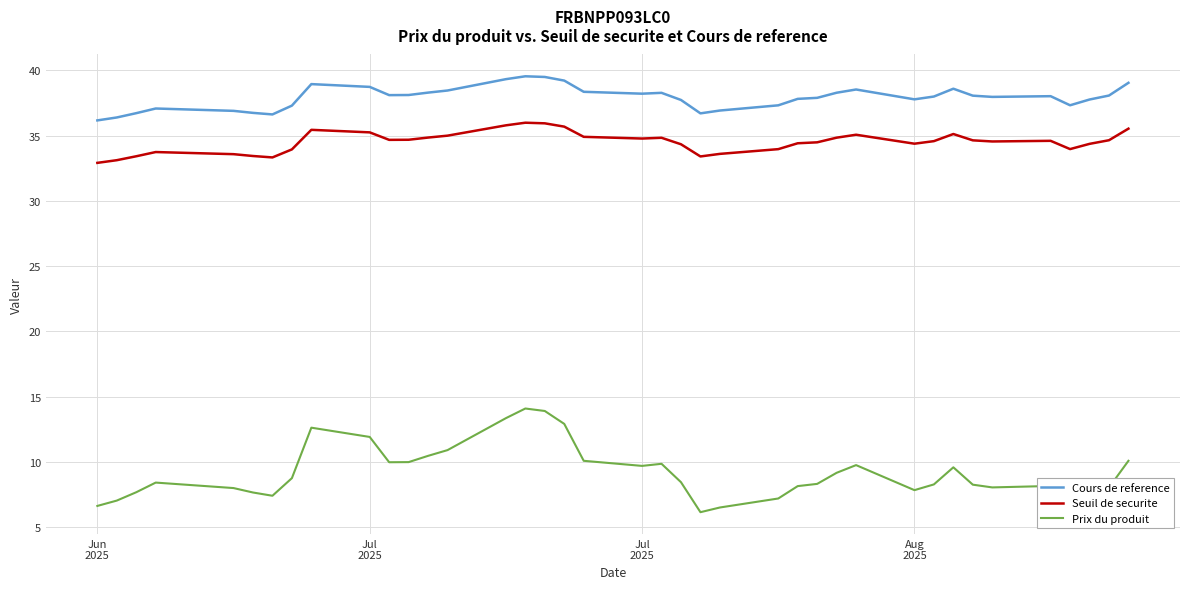

True or false: Cours de reference and Prix du produit cross at least once.

False